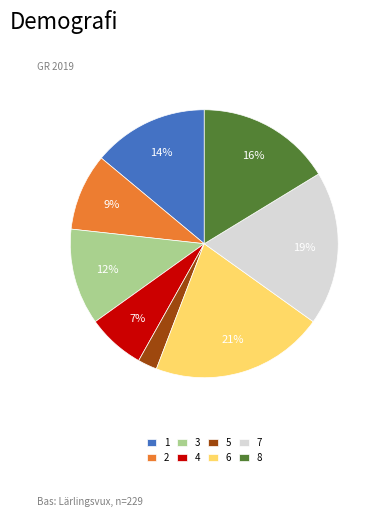

Which category has the biggest portion of the pie?

6